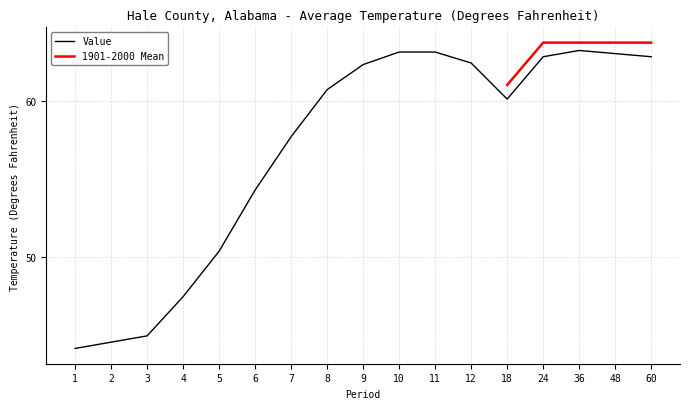

Where does the data first go above 60?

8